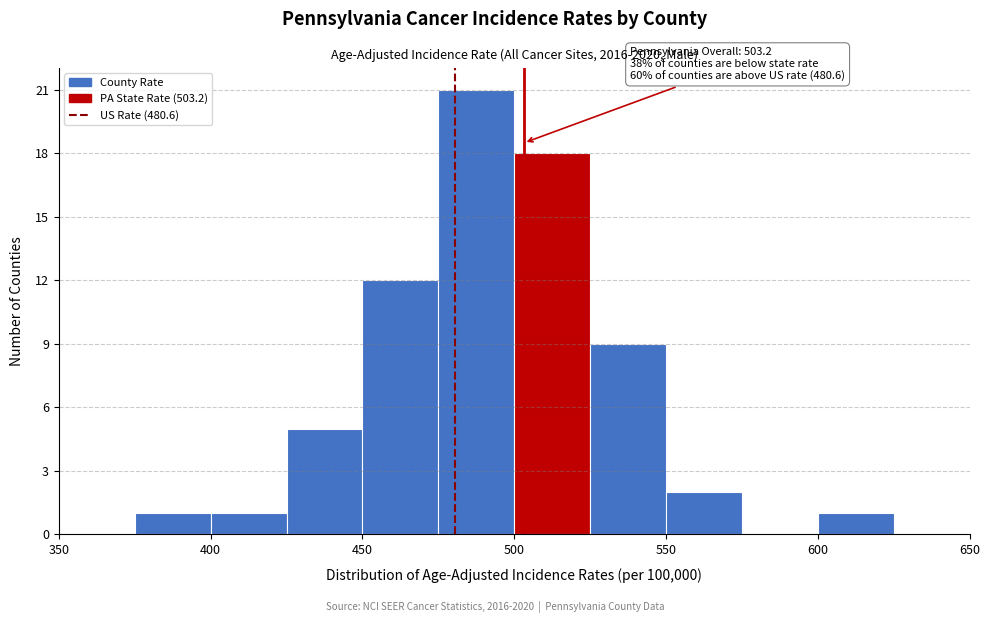

Over which range of the x-axis is the bar tallest?

475 to 500